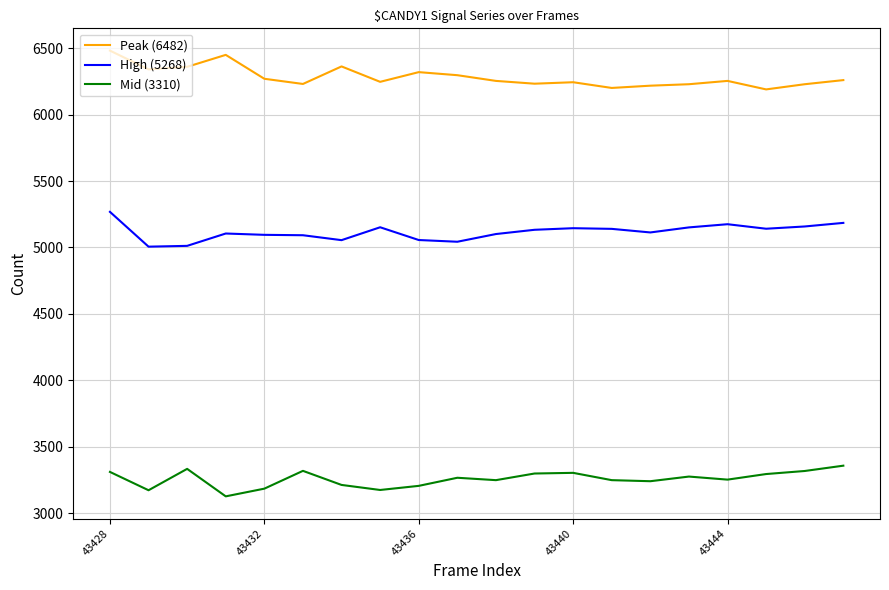

True or false: Mid (3310) and Peak (6482) intersect in this chart.

False